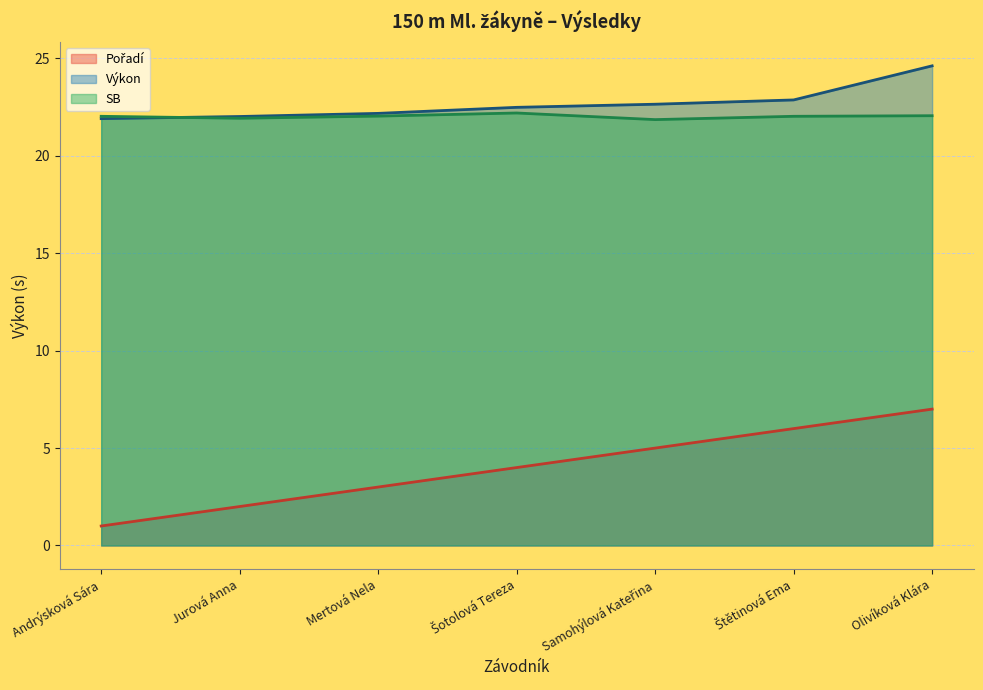

At which label is Pořadí closest to 4?

Šotolová Tereza